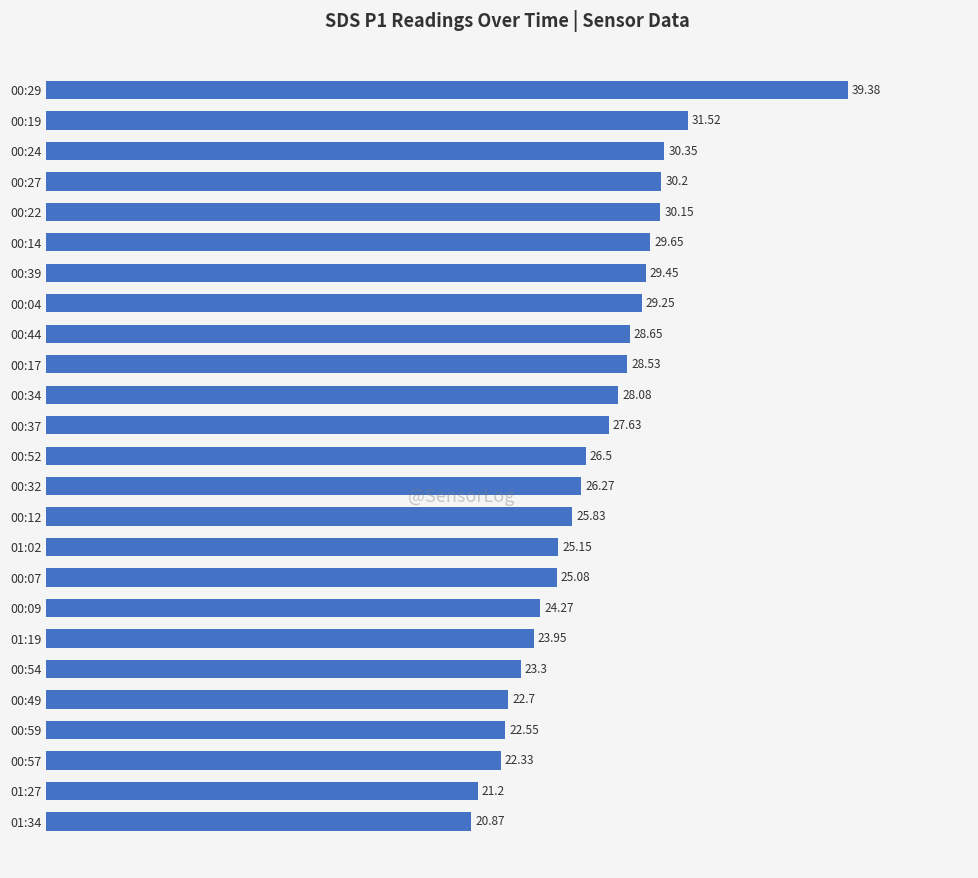

At which label is the value closest to 30?

00:22